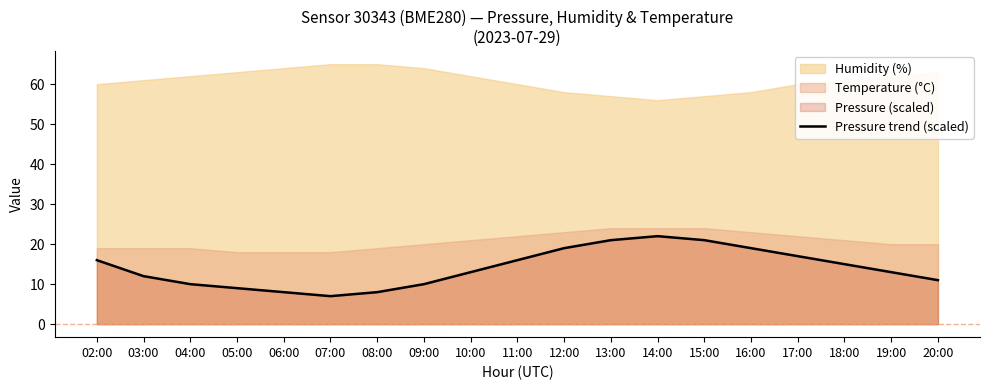

At which label is the value closest to 14?

10:00